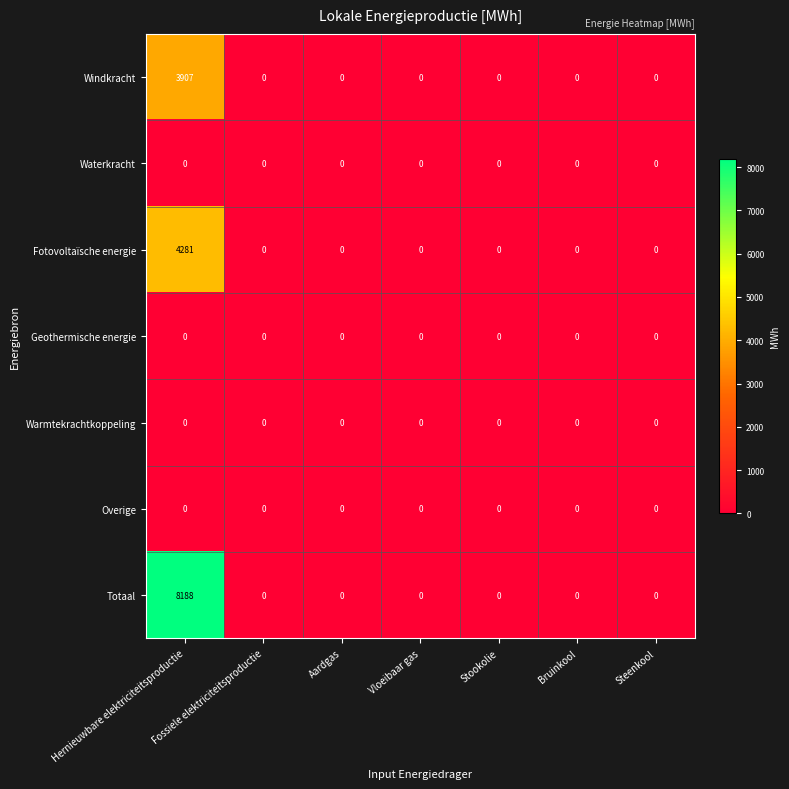

Which series has the widest spread of values?

Totaal